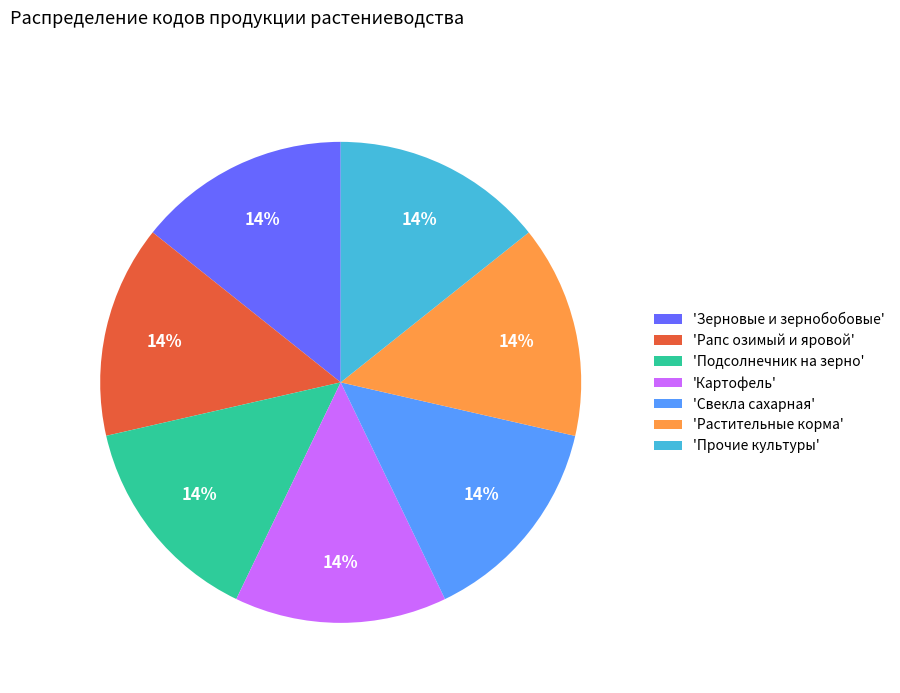

To the nearest percent, what percentage of the pie is 'Картофель'?

14%